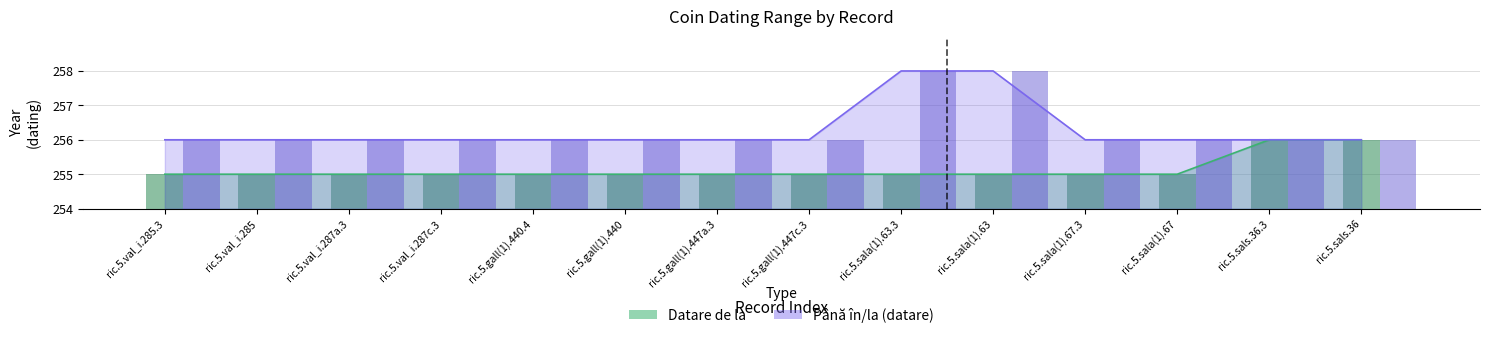

What is the label of the 10th bar from the left?

ric.5.sala(1).63